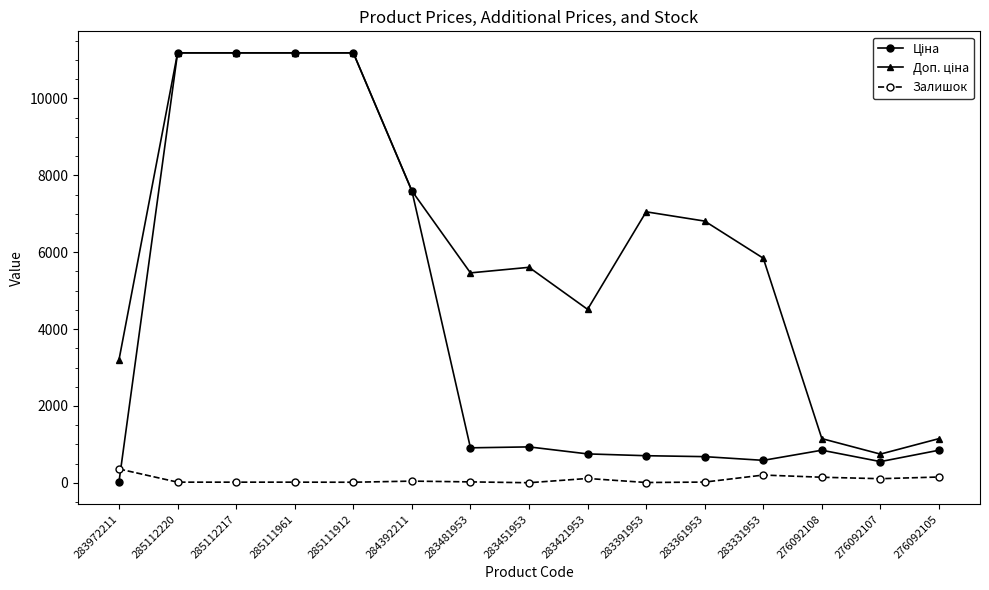

At how many categories does at least one series exceed 1345?

12